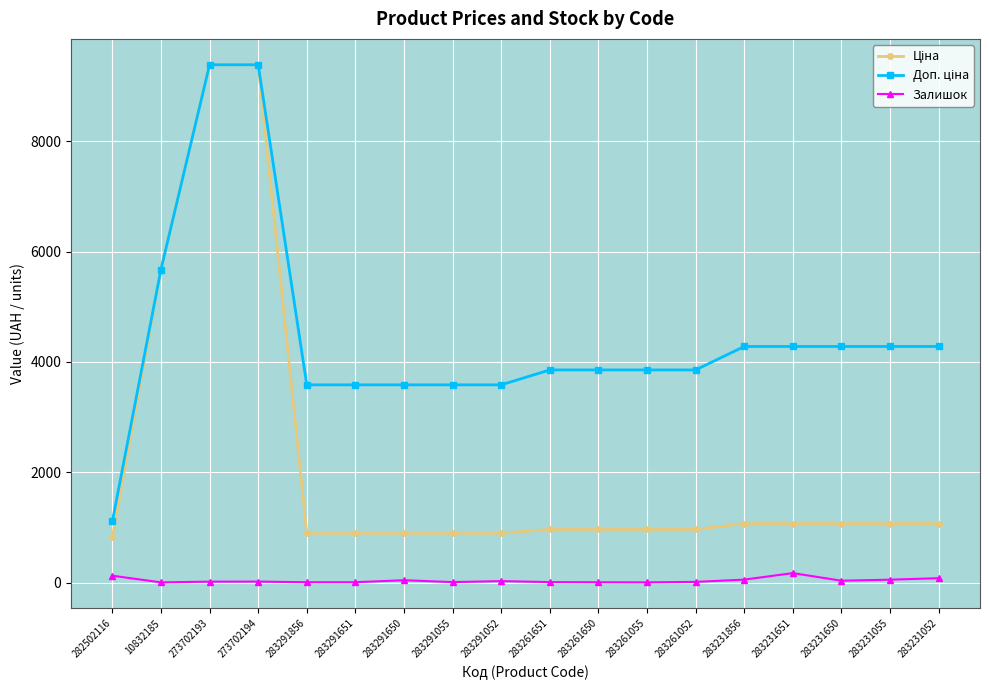

At how many categories does at least one series exceed 2682?

17